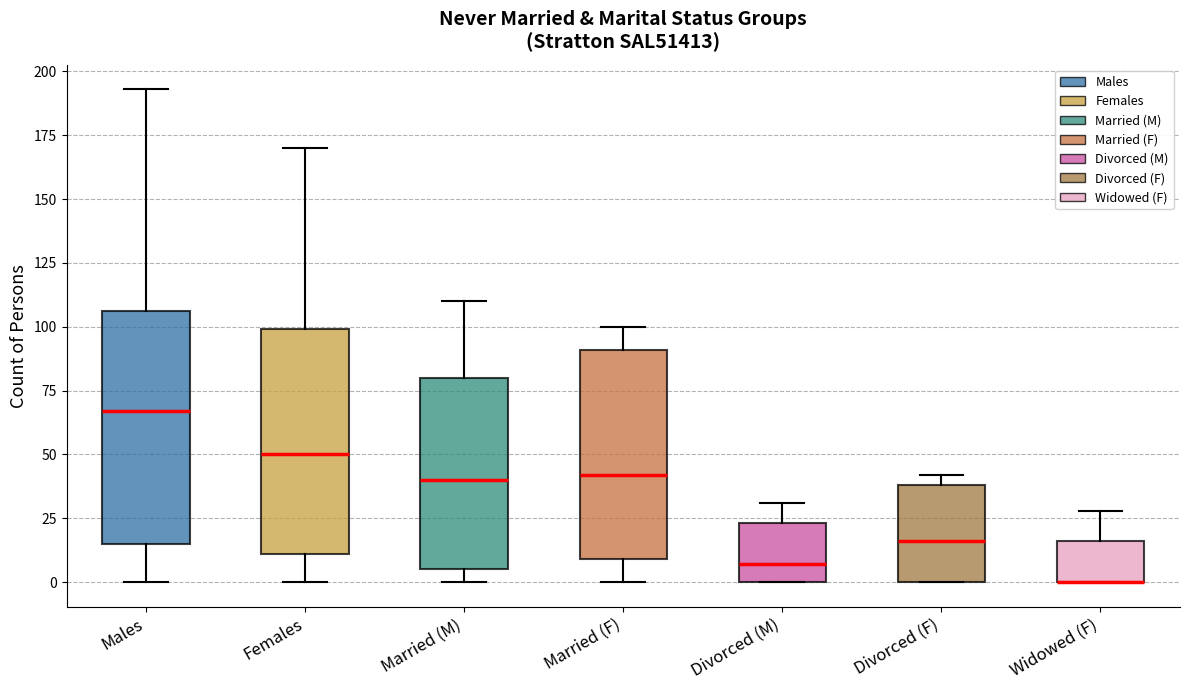

Where does the upper whisker of the box for Married (M) end on the y-axis? The values are not printed on the chart, so give them approximately, as read against the axis.

110